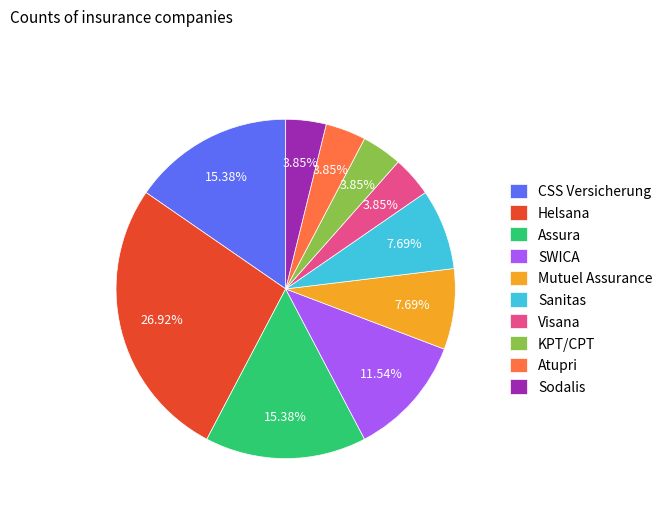

Is there a majority slice in this chart?

No